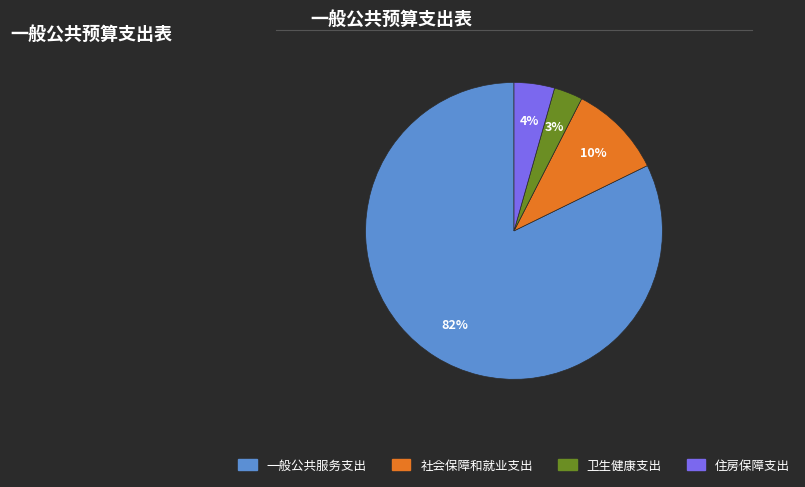

To the nearest percent, what percentage of the pie is 卫生健康支出?

3%